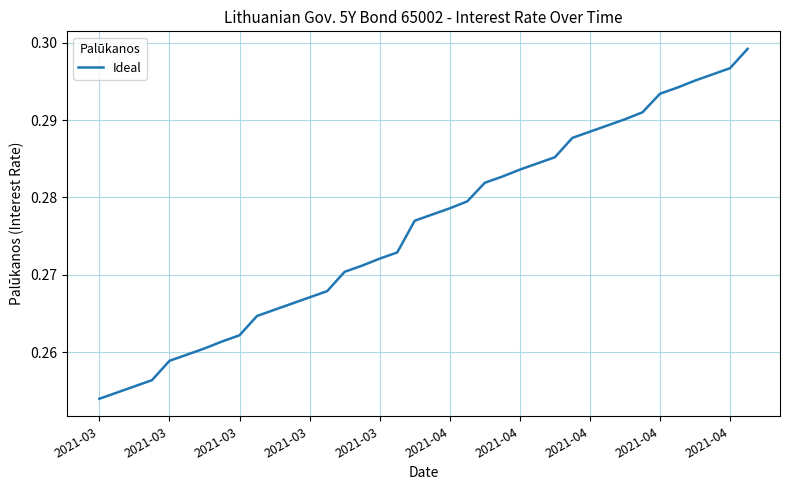

Does the chart display data point markers on the line(s)?

No